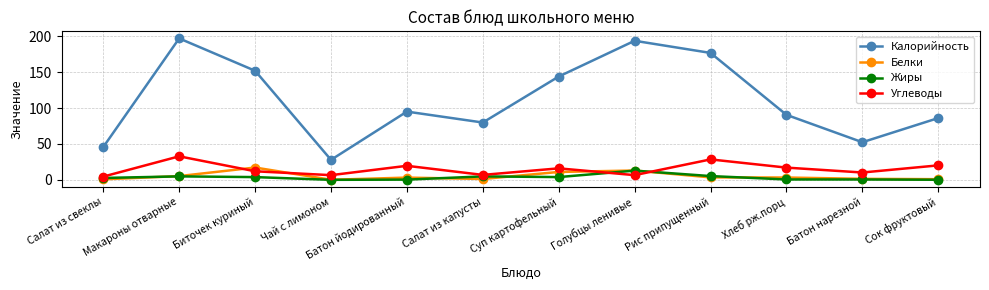

What is the total value across all series at Макароны отварные?

239.8